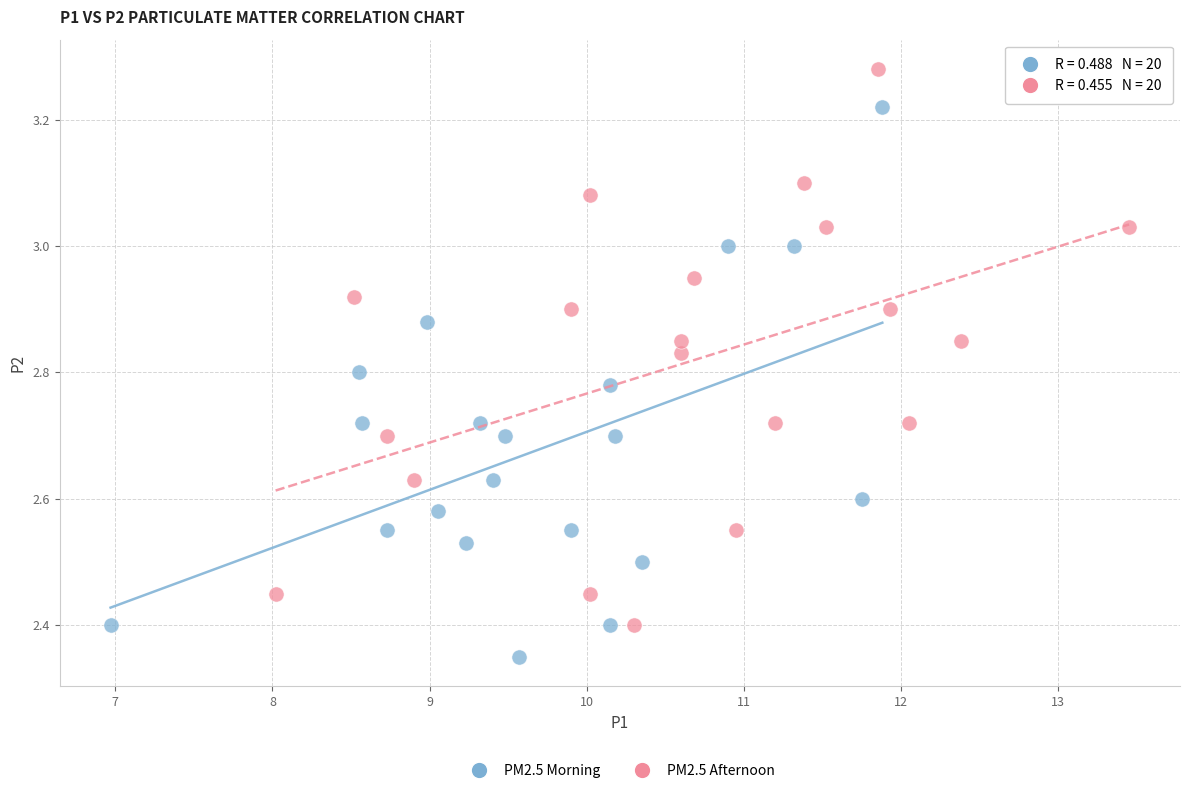

Which series contains the lowest Y value?

PM2.5 Morning